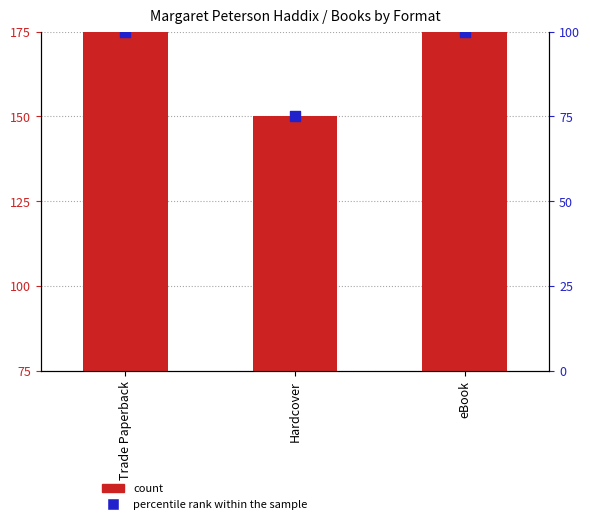

Which series has the largest Y range (max minus min)?

count